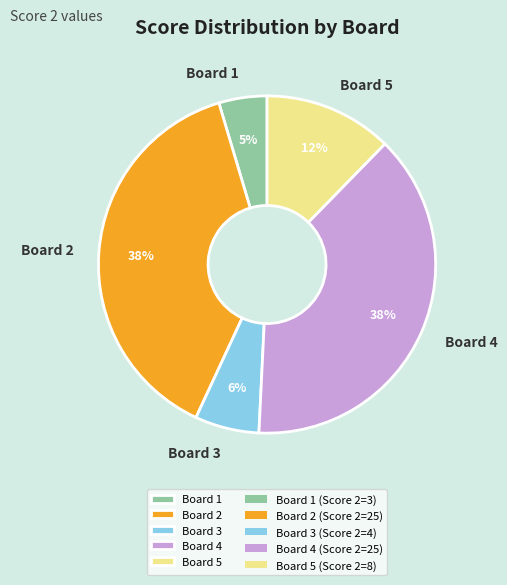

How many segments does this pie chart have?

5